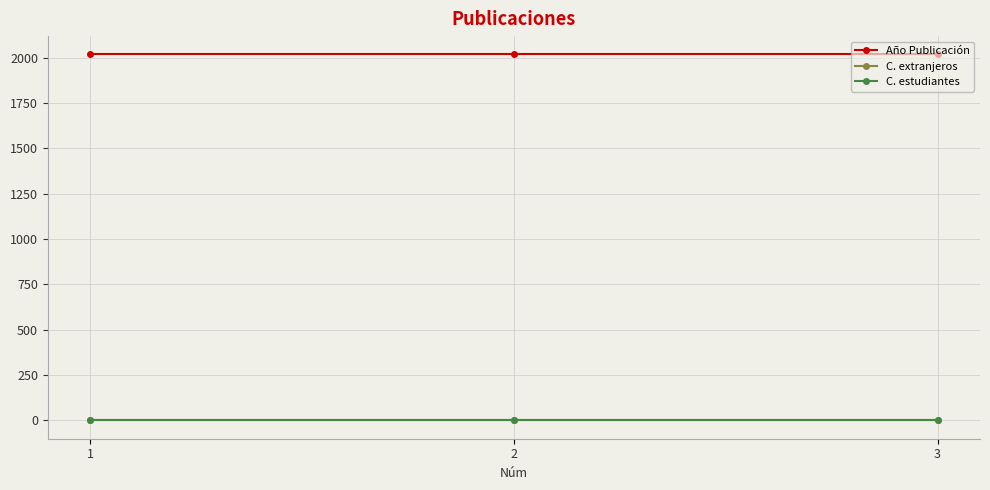

Is this an area chart (filled region under the line)?

No